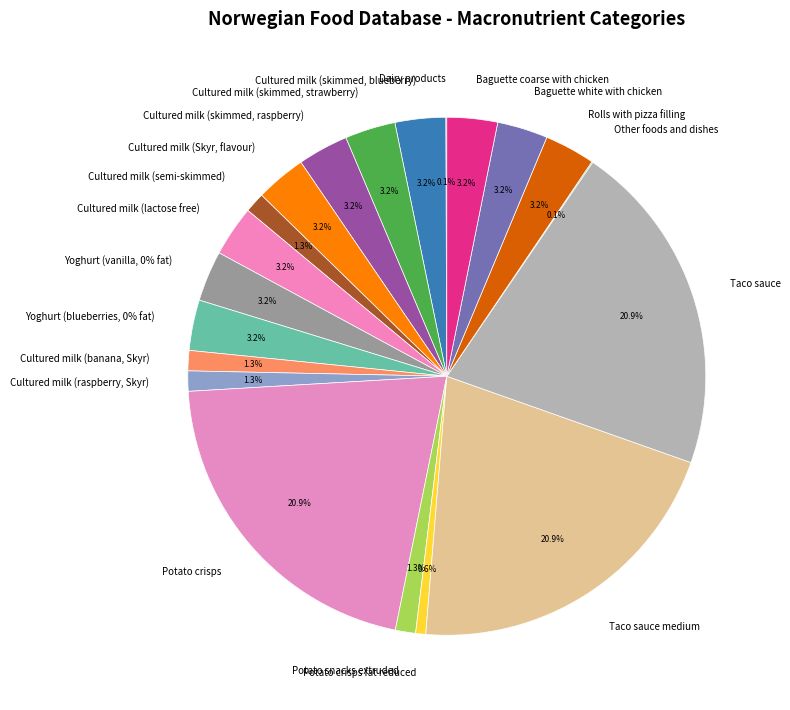

What percentage is NOT represented by Cultured milk (skimmed, strawberry)?

96.8%